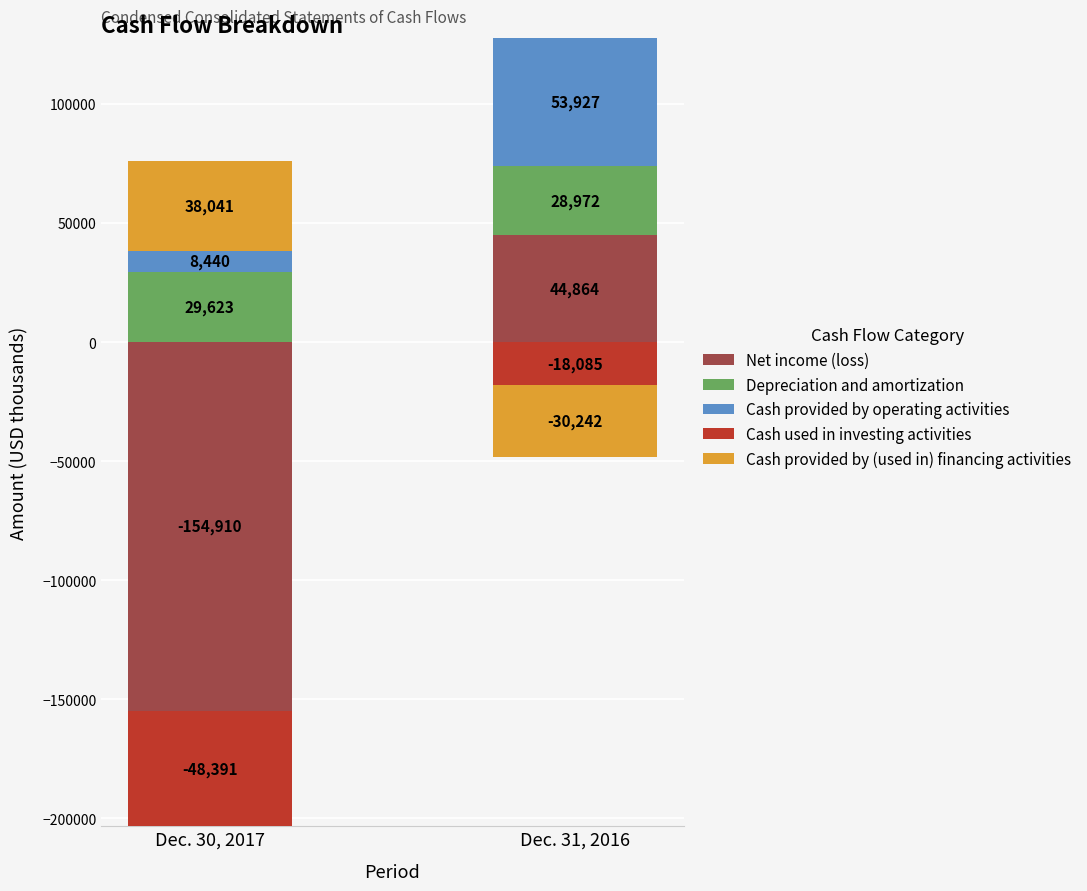

At Dec. 30, 2017, list the series in order from smallest to largest.

Net income (loss), Cash used in investing activities, Cash provided by operating activities, Depreciation and amortization, Cash provided by (used in) financing activities